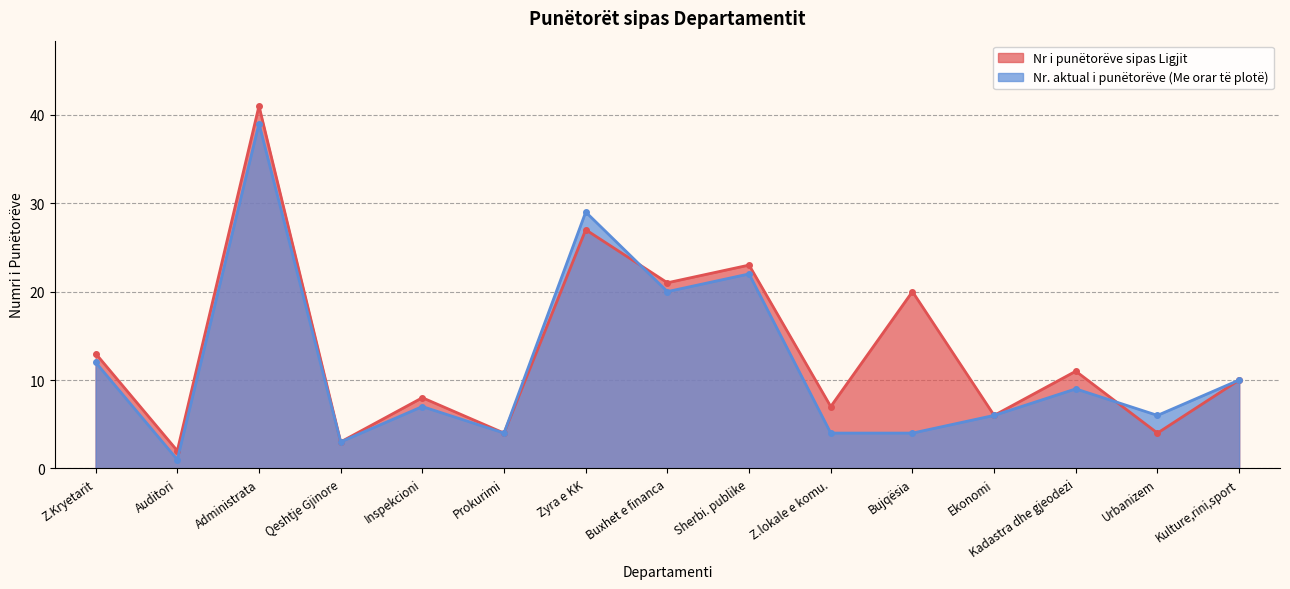

What is the sum of the Nr. aktual i punëtorëve (Me orar të plotë) values at Urbanizem and Z.lokale e komu.?

10